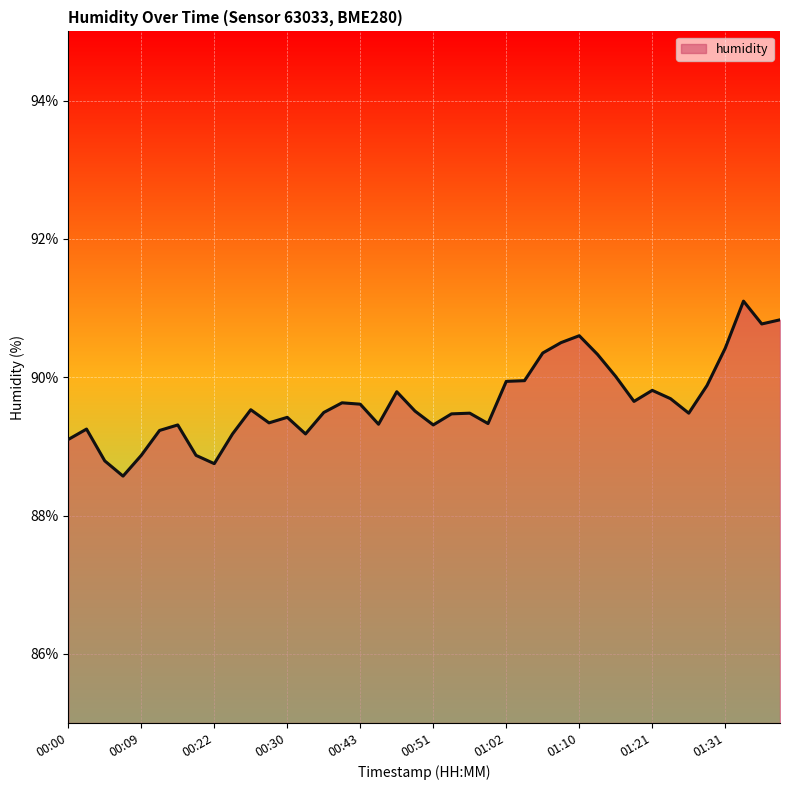

Which label corresponds to the smallest value in the chart?

00:07